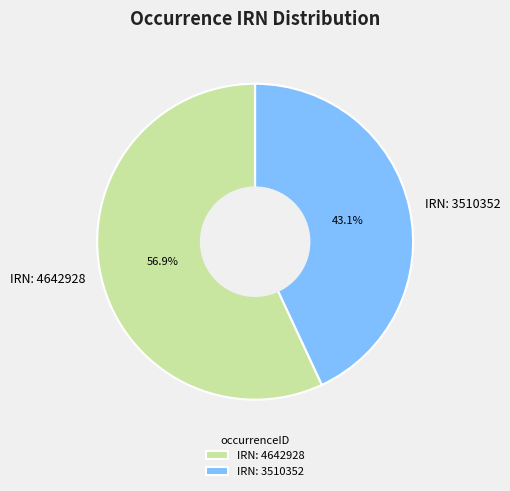

Rank the categories by value from highest to lowest.

IRN: 4642928, IRN: 3510352